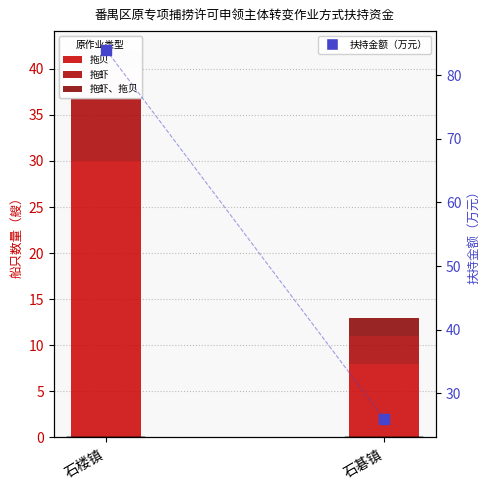

At which category is the sum across all series the highest?

石楼镇